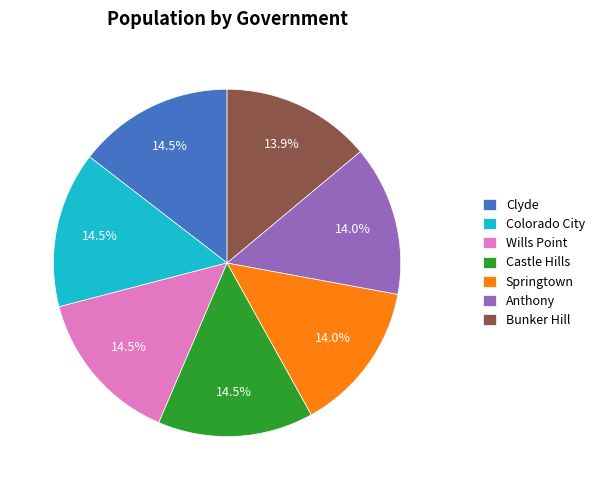

Is it true that Springtown is 14% of the pie?

True